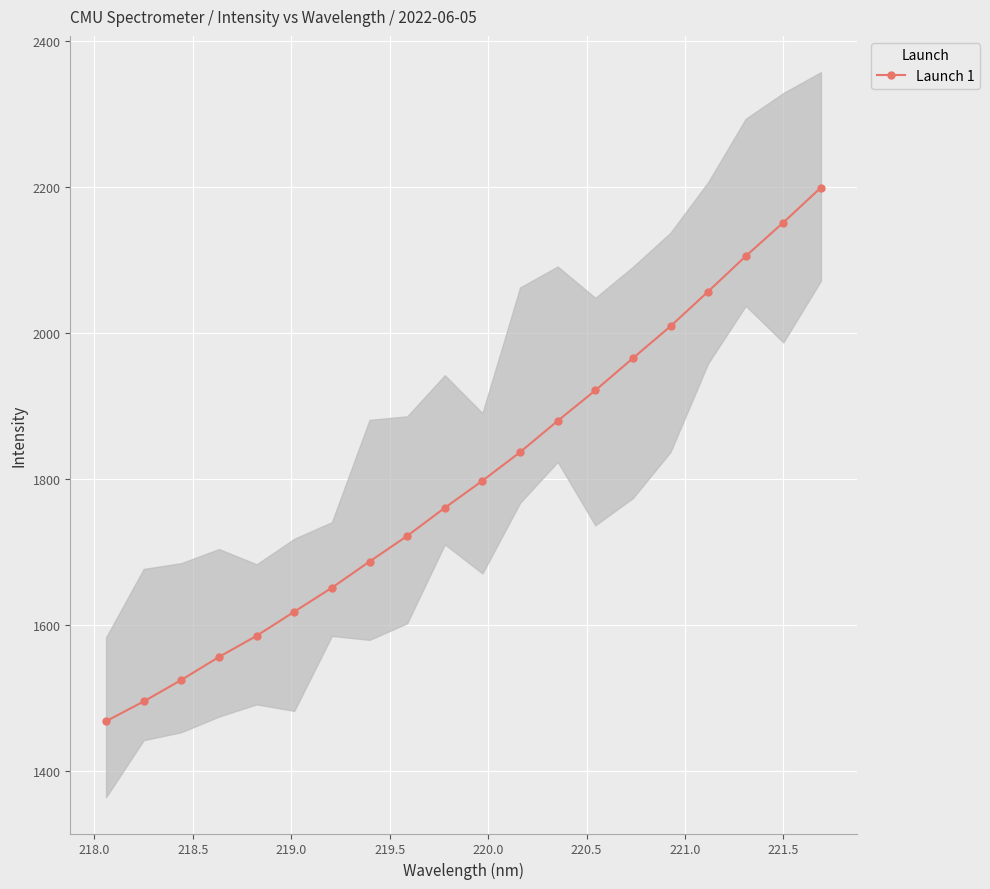

How many lines are shown in the chart?

1